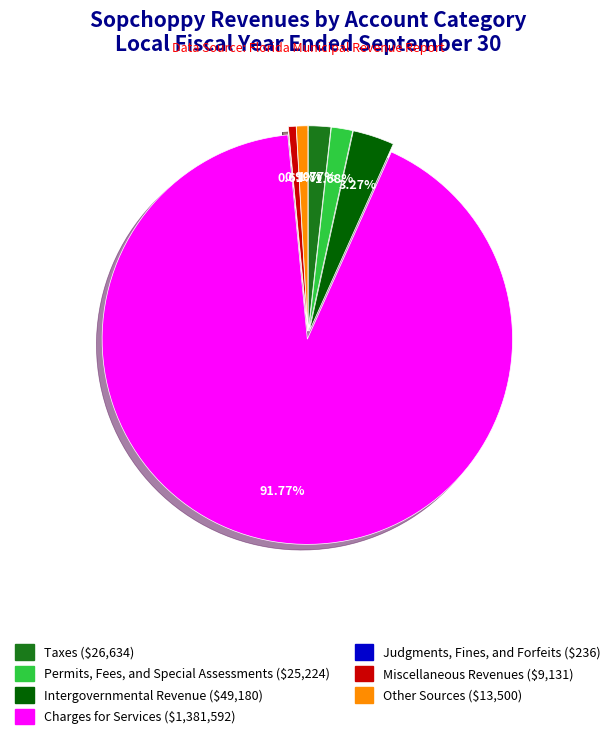

Do Miscellaneous Revenues and Permits, Fees, and Special Assessments together represent more than half of the pie?

No